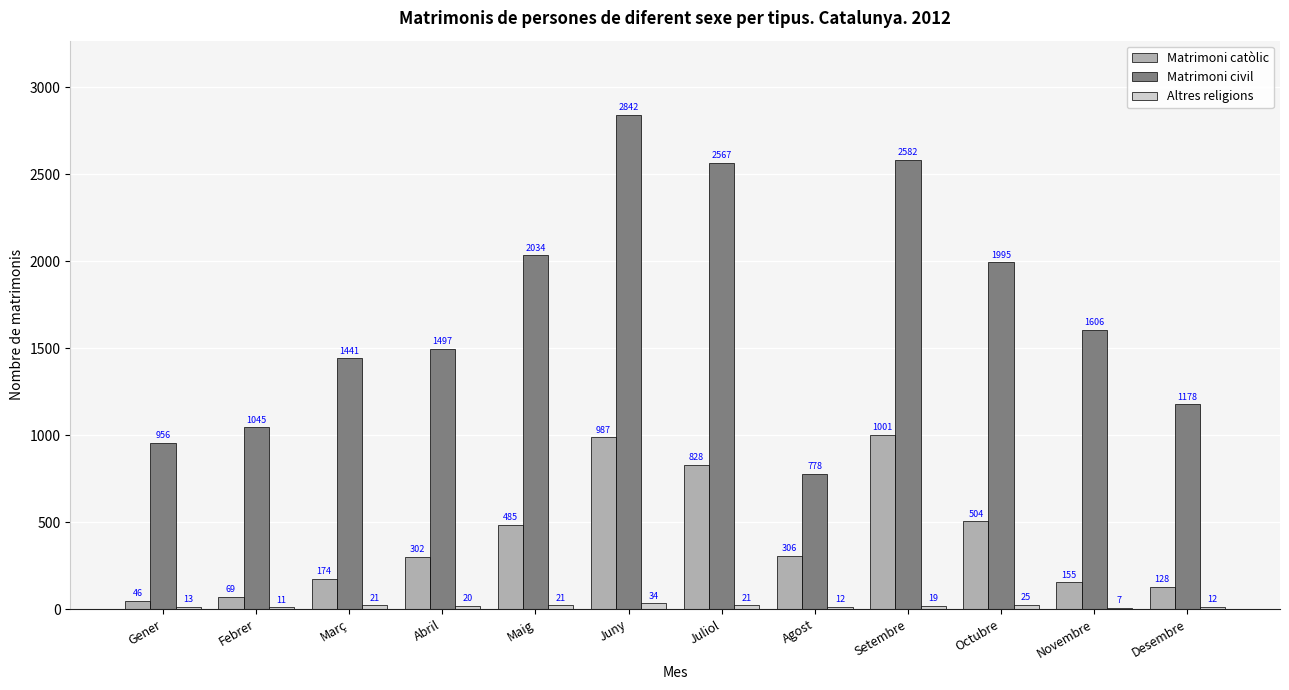

What is the sum of all Altres religions values?

216